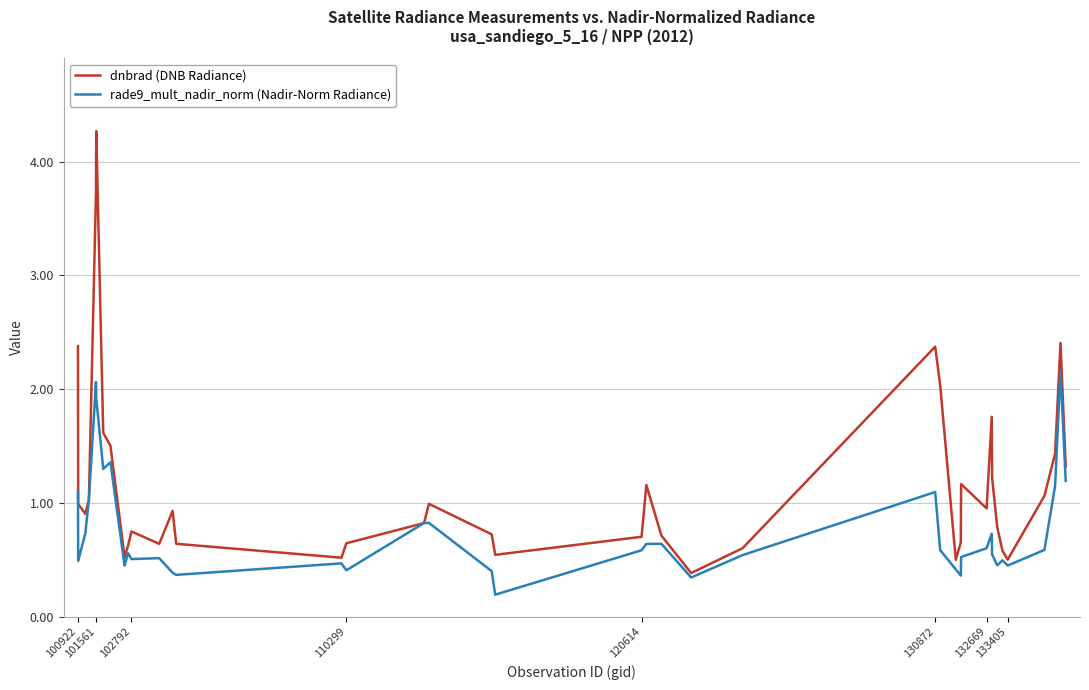

What is the minimum value for dnbrad (DNB Radiance)?

0.4